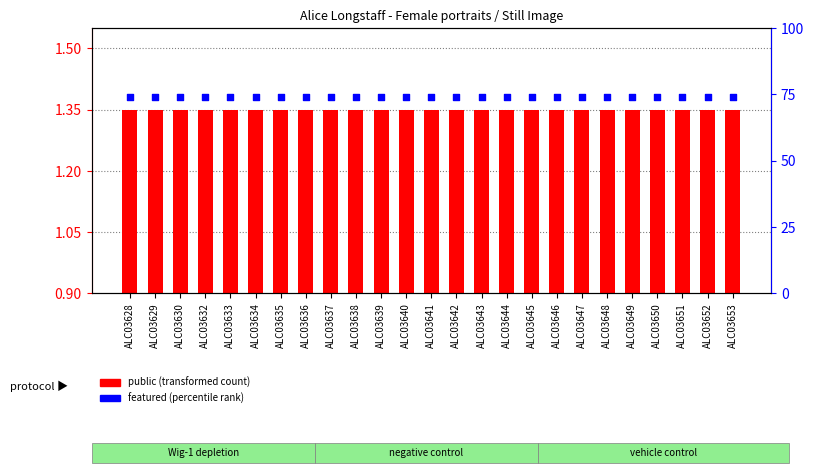

Which series reaches the minimum Y coordinate?

public